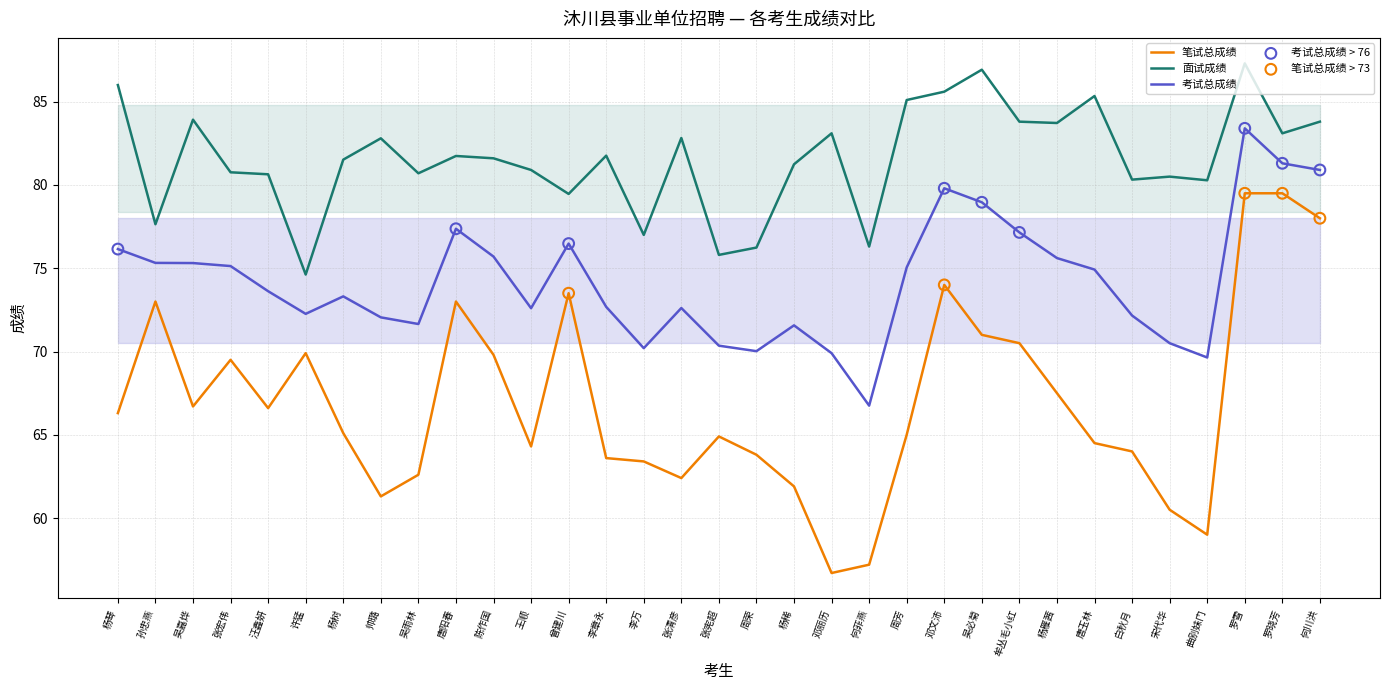

Which series reaches the minimum Y coordinate?

笔试总成绩